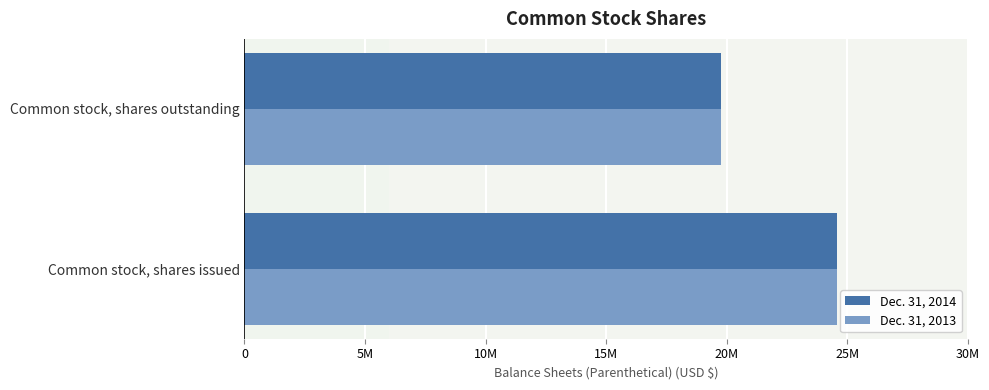

Count the number of data series in this chart.

2